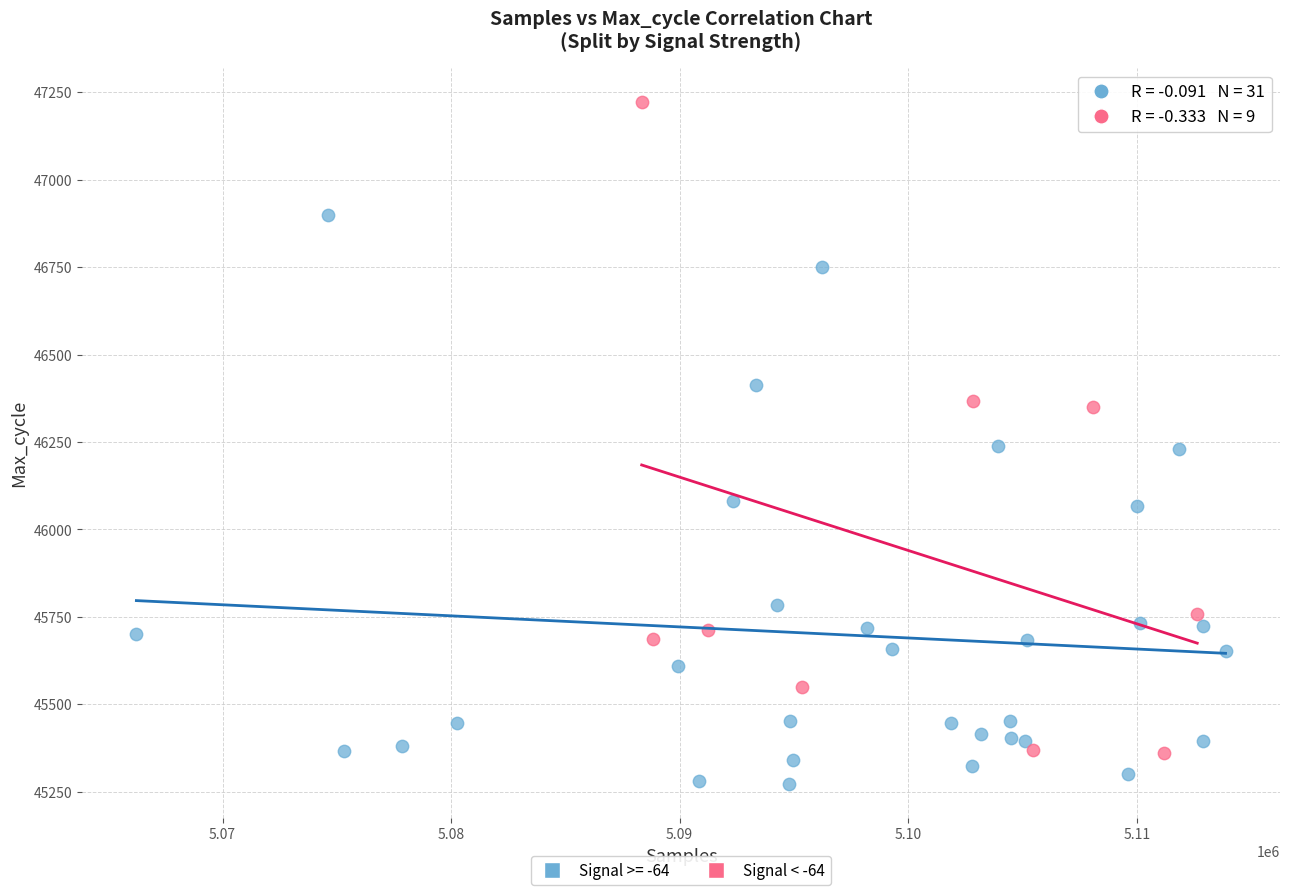

Which series reaches the minimum Y coordinate?

Signal >= -64